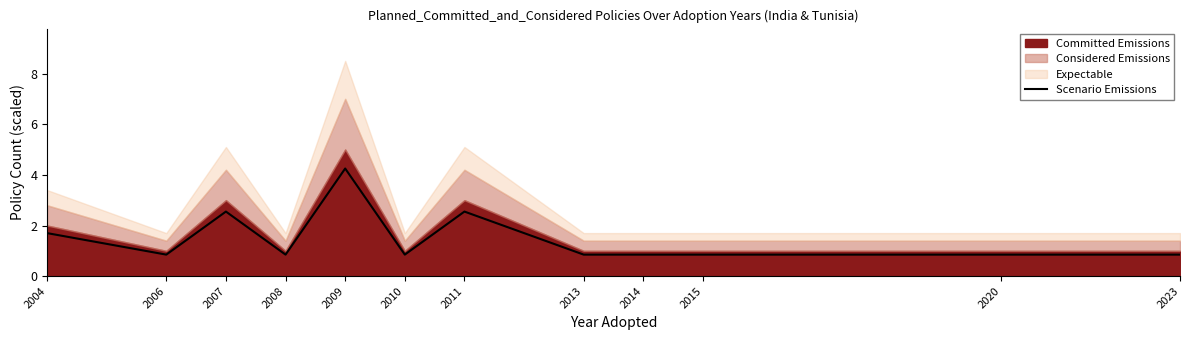

At which label is Scenario Emissions closest to 2?

2004